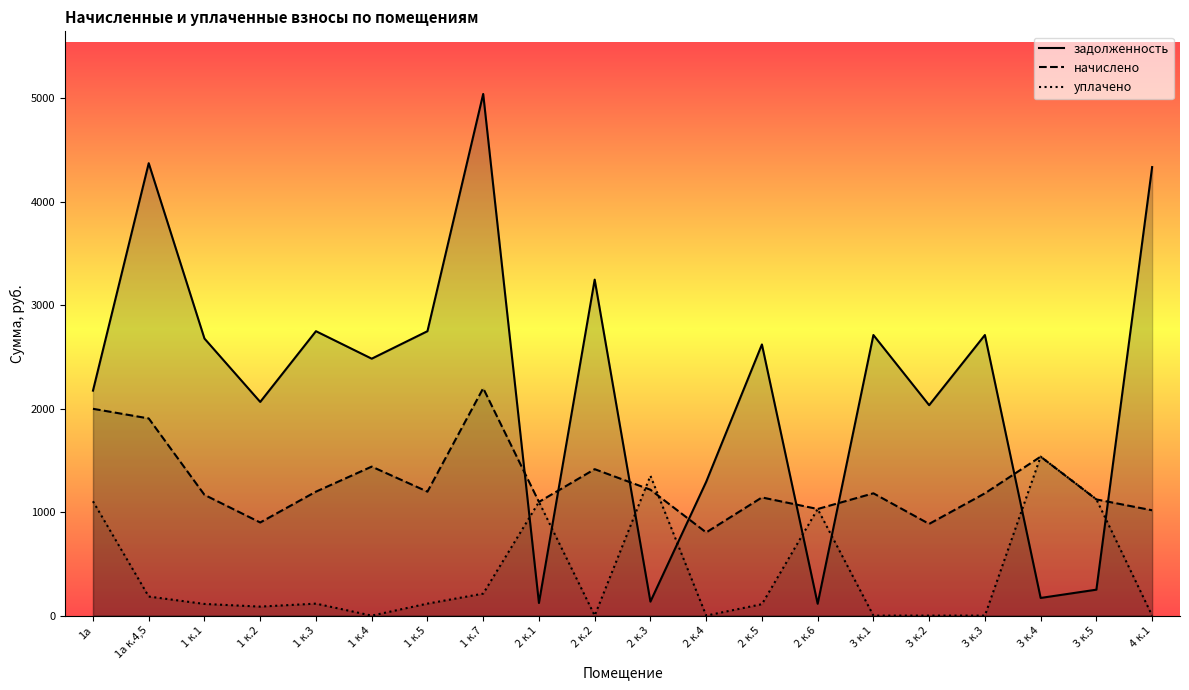

What is the approximate value of задолженность at 3 к.4?

170.8